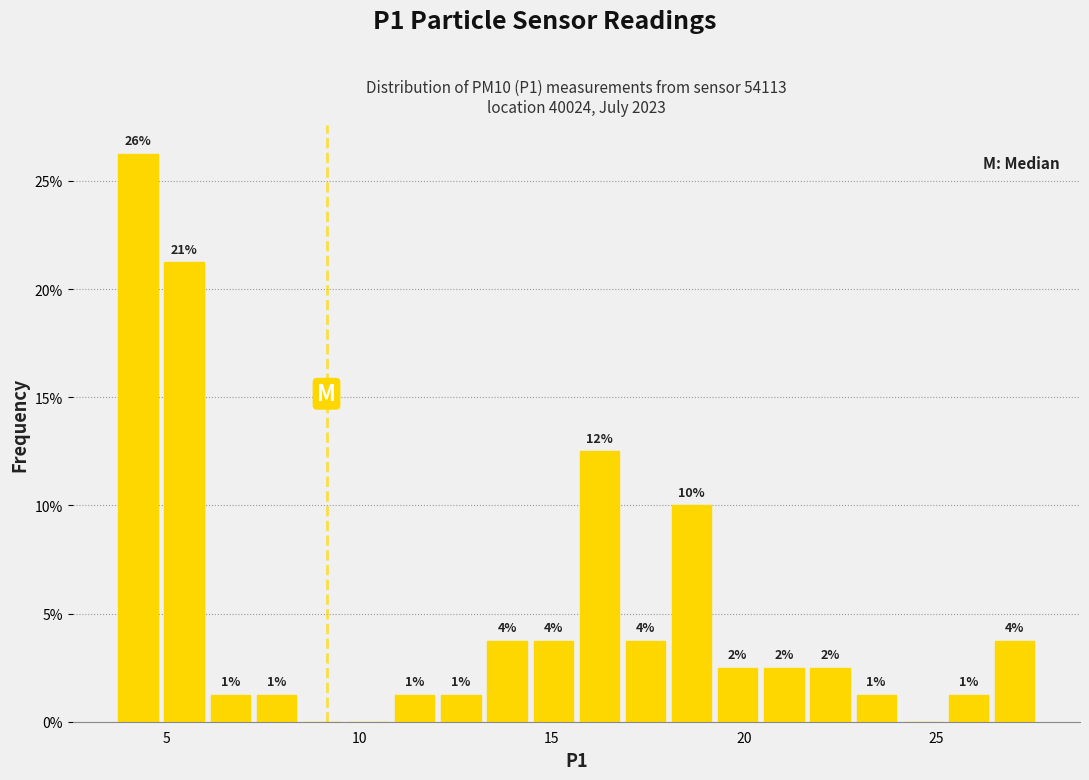

Read against the x-axis, roughly where is the centre of the tallest bar?

4.0